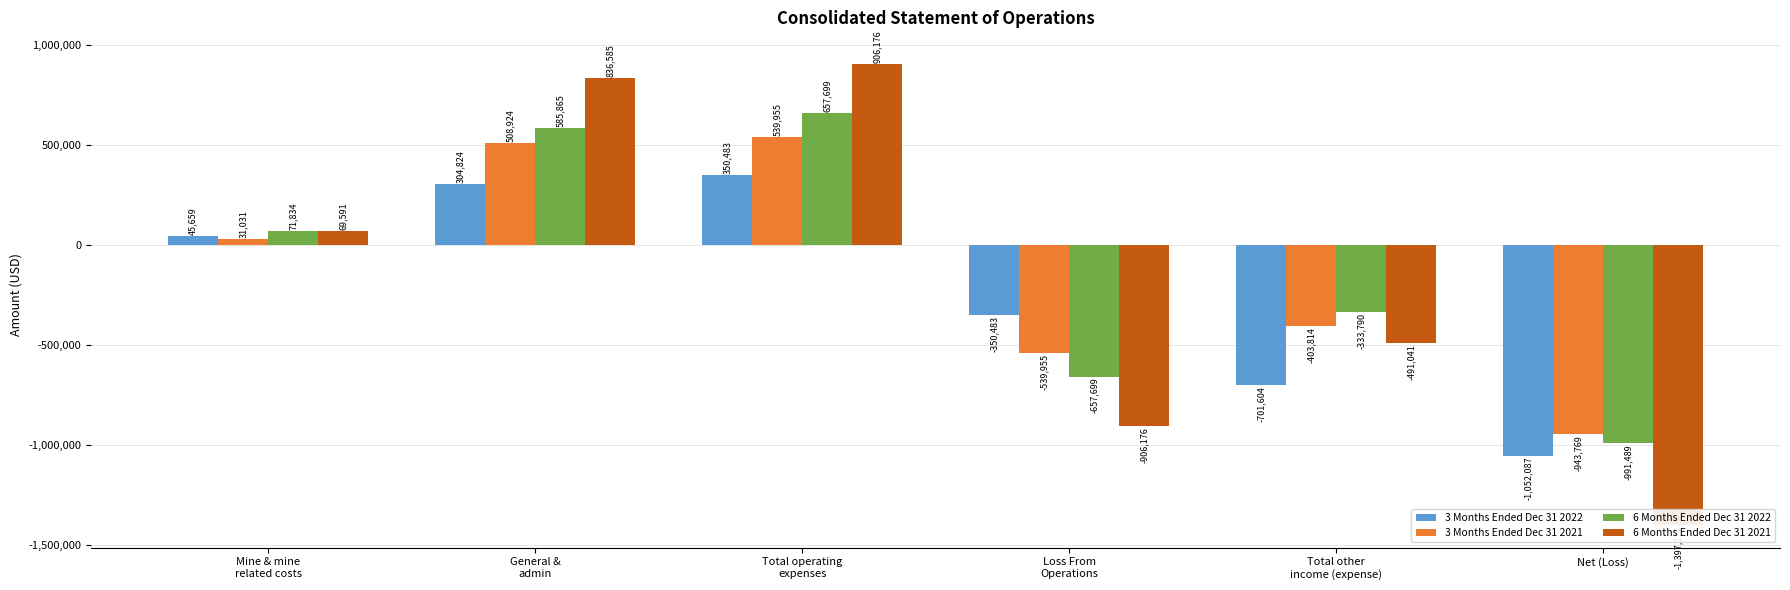

Reading left to right, what are all the values shown in this chart?

3 Months Ended Dec 31 2022: Mine & mine
related costs=45659	General &
admin=304824	Total operating
expenses=350483	Loss From
Operations=-350483	Total other
income (expense)=-701604	Net (Loss)=-1052087
3 Months Ended Dec 31 2021: Mine & mine
related costs=31031	General &
admin=508924	Total operating
expenses=539955	Loss From
Operations=-539955	Total other
income (expense)=-403814	Net (Loss)=-943769
6 Months Ended Dec 31 2022: Mine & mine
related costs=71834	General &
admin=585865	Total operating
expenses=657699	Loss From
Operations=-657699	Total other
income (expense)=-333790	Net (Loss)=-991489
6 Months Ended Dec 31 2021: Mine & mine
related costs=69591	General &
admin=836585	Total operating
expenses=906176	Loss From
Operations=-906176	Total other
income (expense)=-491041	Net (Loss)=-1397217